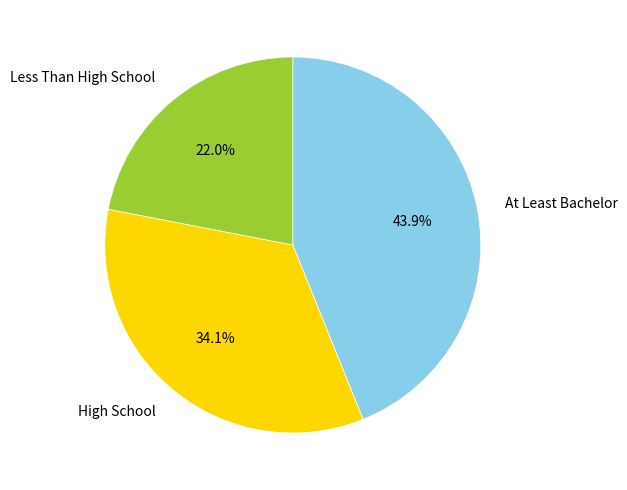

How many segments does this pie chart have?

3